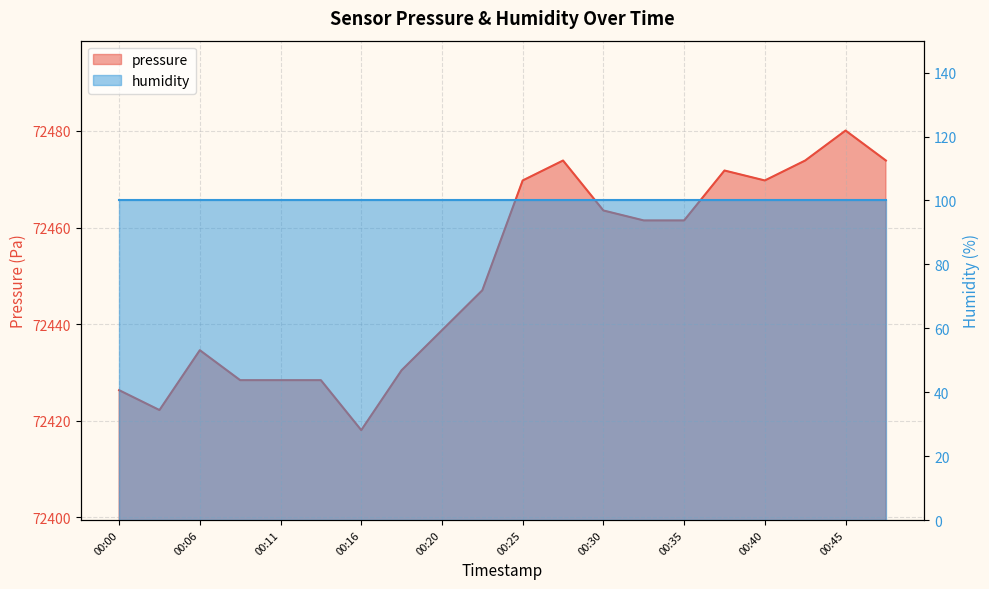

Reading right to left, list all the values displayed in this chart.

72473.9	72480.1	72473.9	72469.8	72471.8	72461.5	72461.5	72463.5	72473.9	72469.8	72447.0	72438.7	72430.4	72418.0	72428.4	72428.4	72428.4	72434.6	72422.2	72426.3